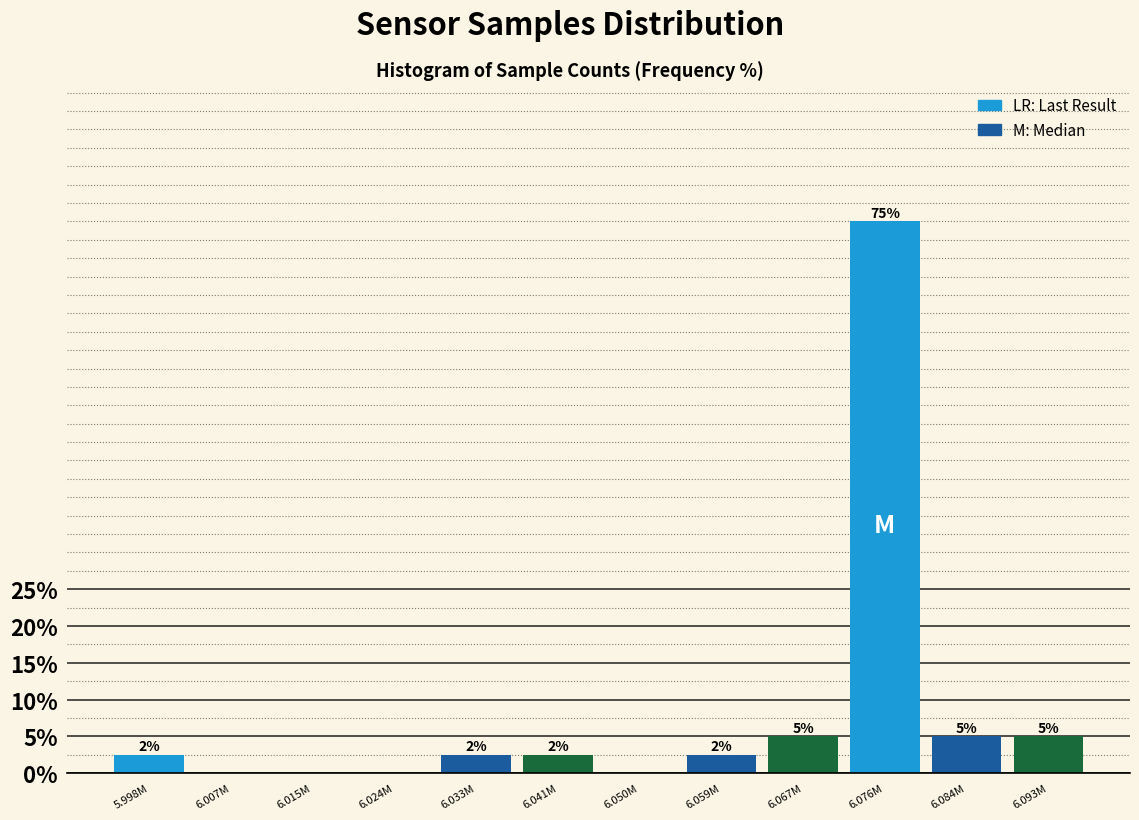

What is the change in value from 6.076M to 6.084M?

-70.0